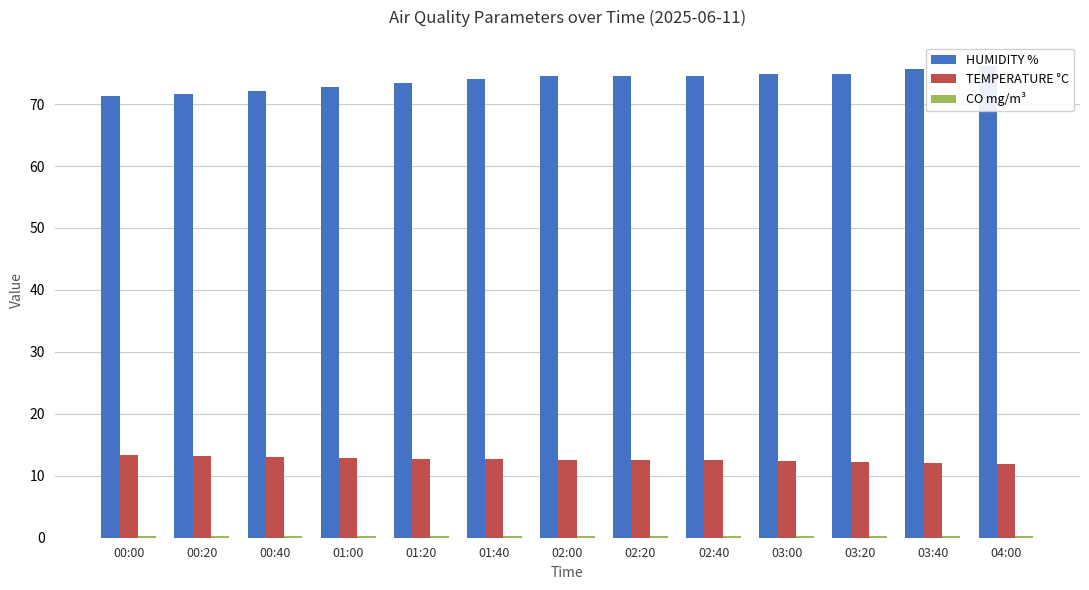

How many data points in HUMIDITY % are above 74?

8